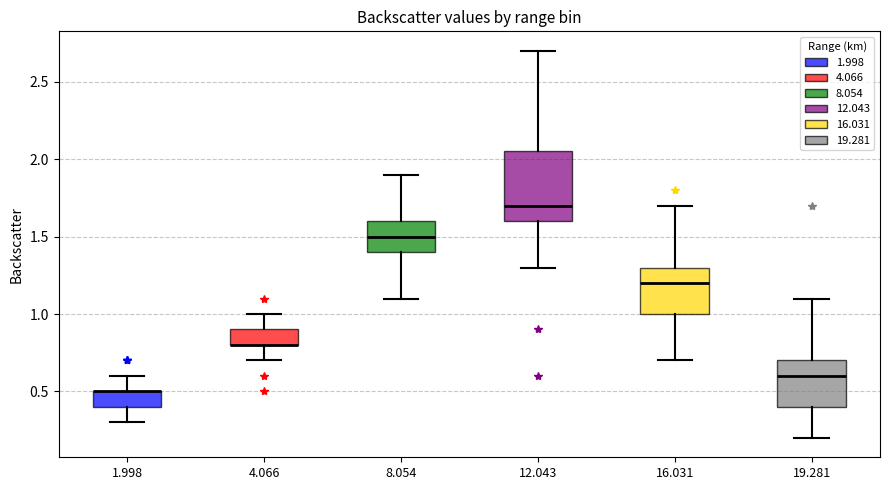

Reading left to right, transcribe this box plot: for each box, give where its median line is, the range the box spans, and where its two whiskers end, as read against the y-axis. The values are not printed on the chart, so give them approximately, as read against the axis.

1.998: median 0.50 (drawn on the box's upper edge), box 0.40 to 0.50, whiskers 0.30 to 0.60
4.066: median 0.80 (drawn on the box's lower edge), box 0.80 to 0.90, whiskers 0.70 to 1.00
8.054: median 1.50, box 1.40 to 1.60, whiskers 1.10 to 1.90
12.043: median 1.70, box 1.60 to 2.05, whiskers 1.30 to 2.70
16.031: median 1.20, box 1.00 to 1.30, whiskers 0.70 to 1.70
19.281: median 0.60, box 0.40 to 0.70, whiskers 0.20 to 1.10